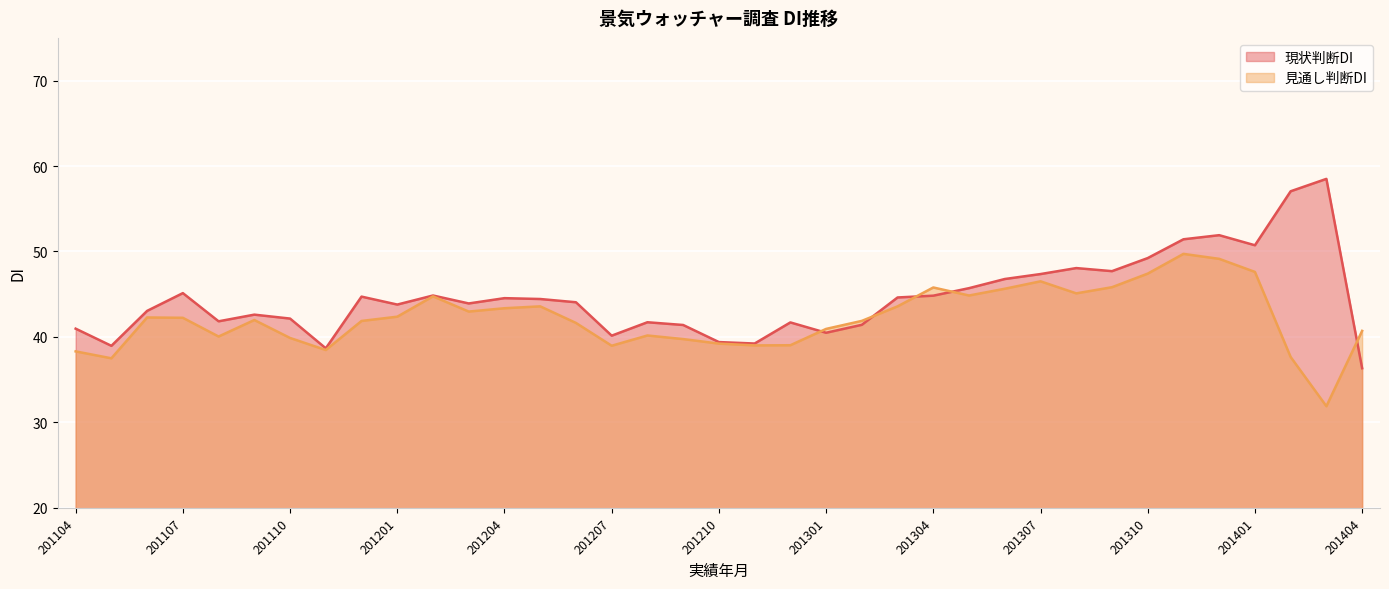

List the series in order of their overall mean, highest first.

現状判断DI, 見通し判断DI